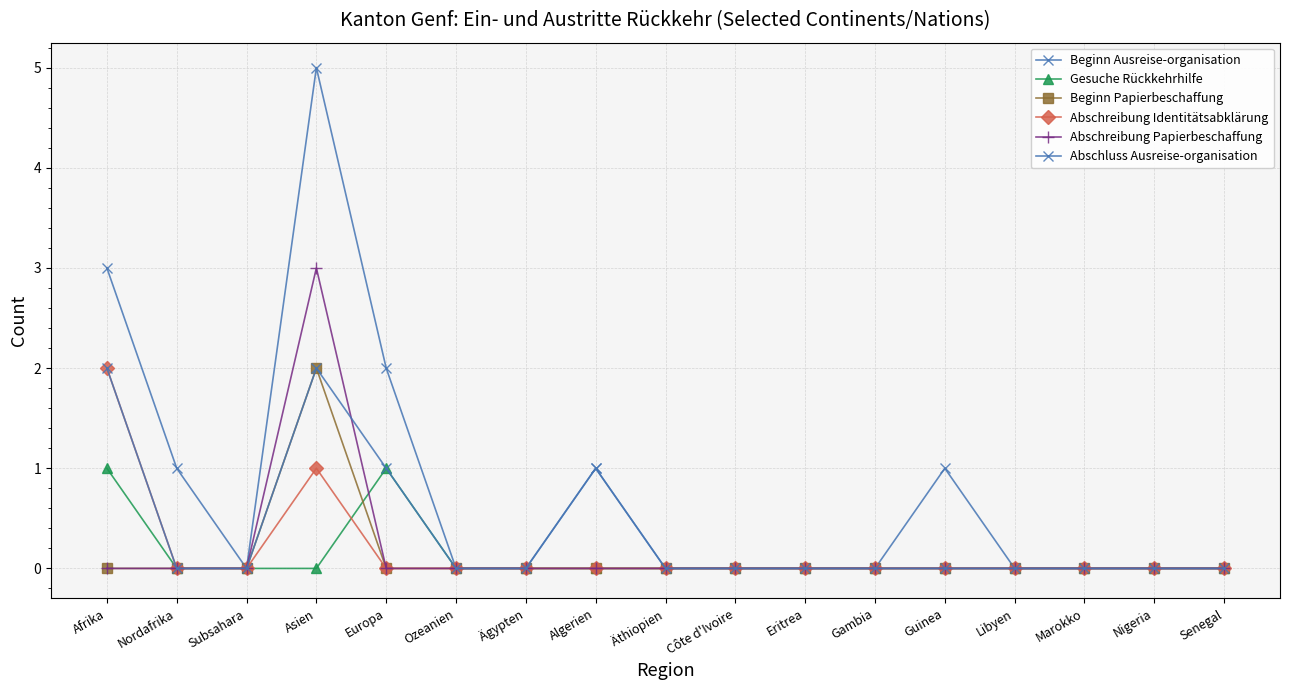

Count the number of data series in this chart.

6